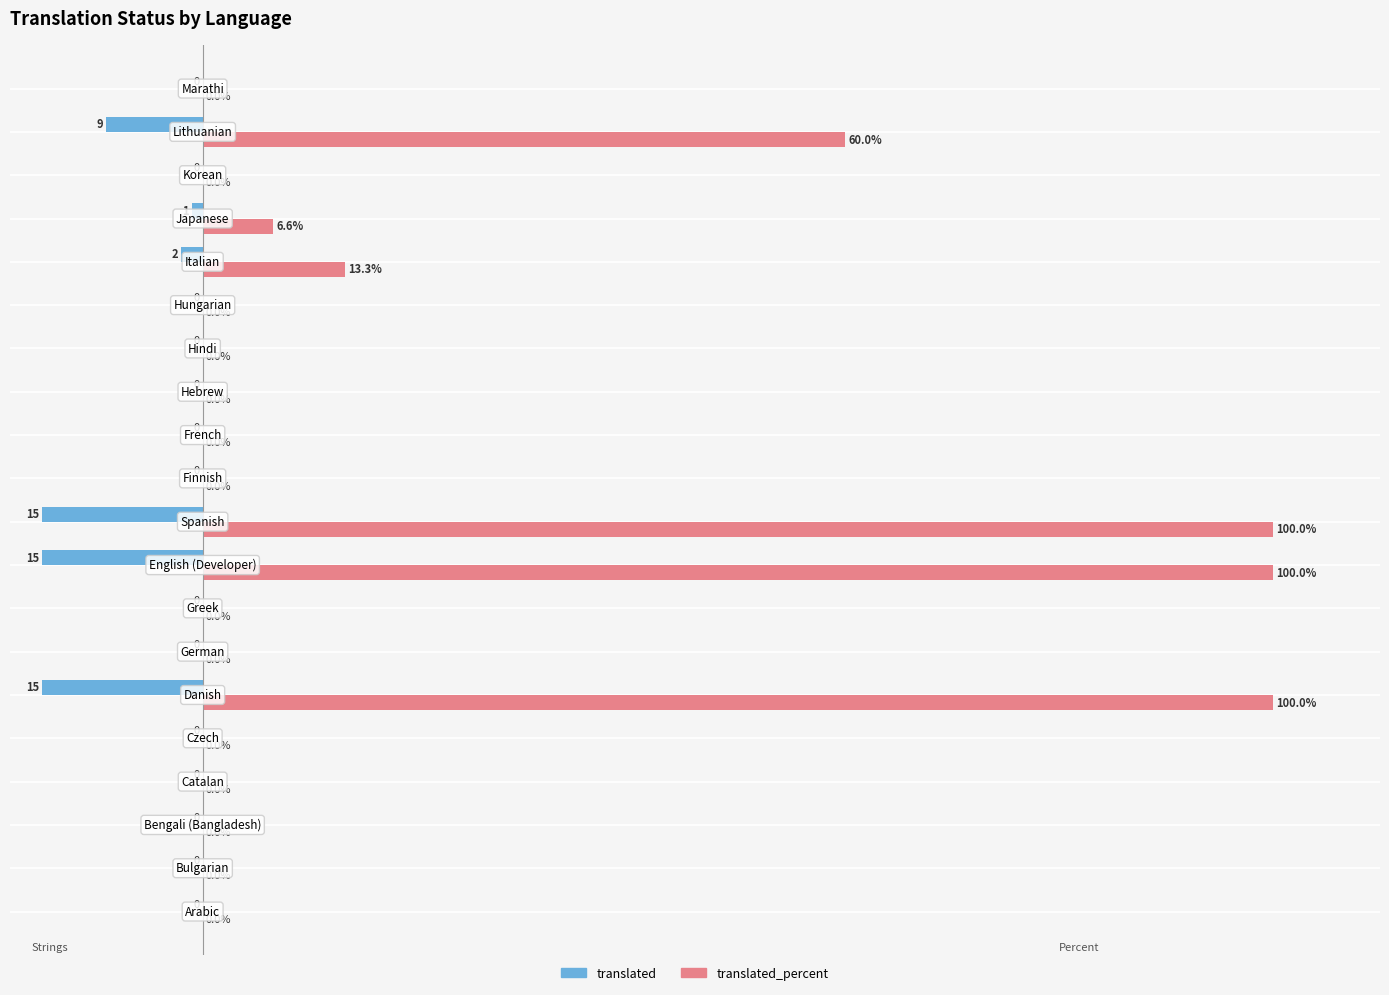

Which series has the largest total across all categories?

translated_percent